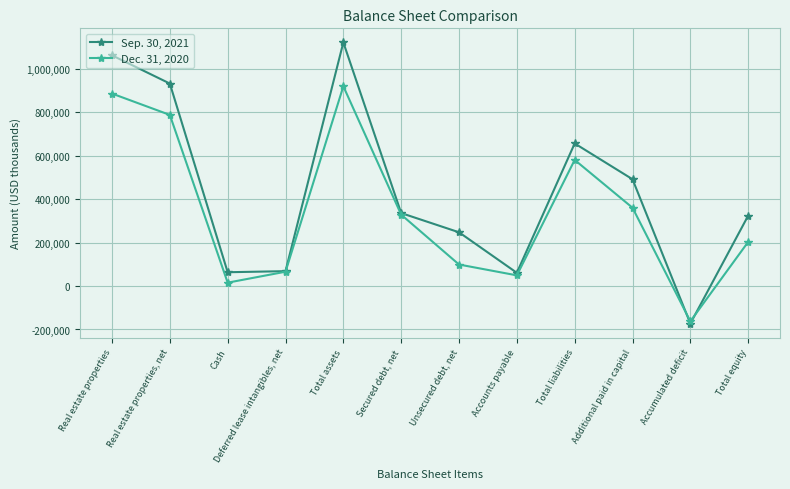

True or false: Dec. 31, 2020 has more than 0 points higher than both neighbors.

True